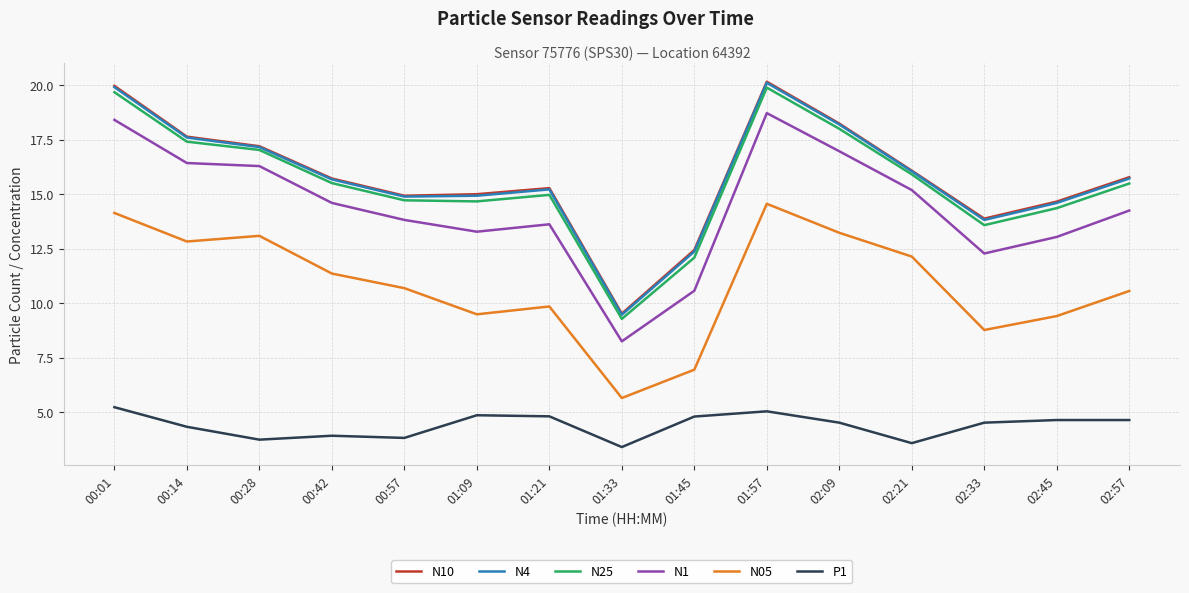

What position from the left is 00:28?

3